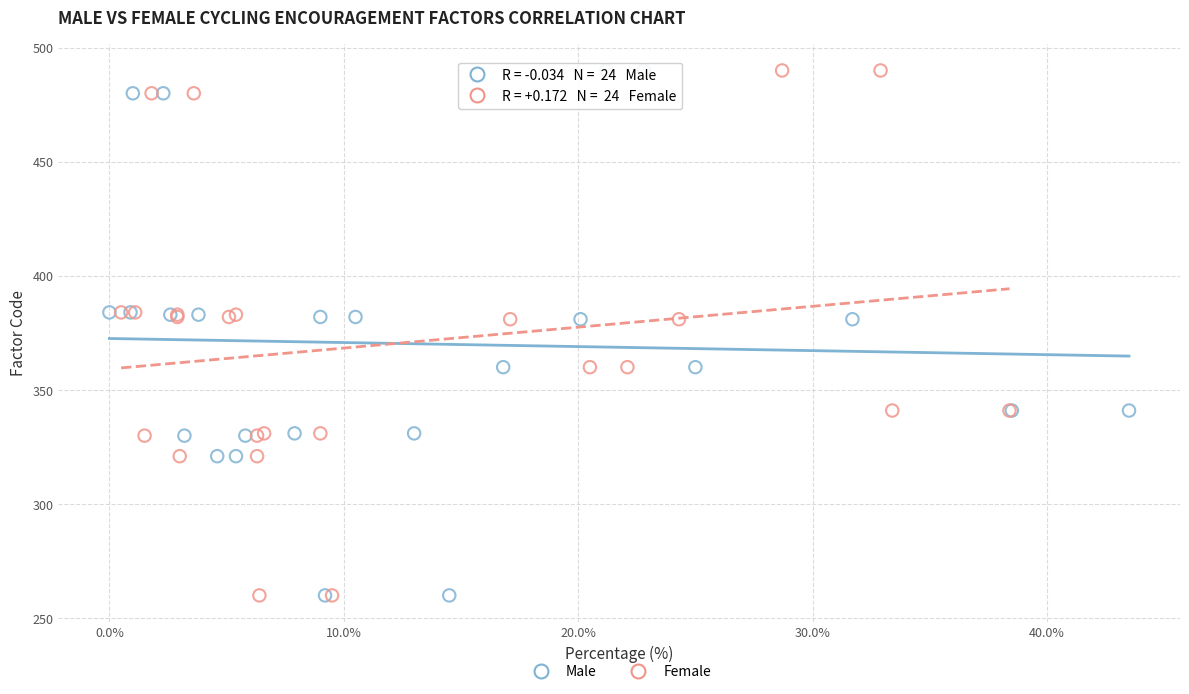

What are all the series names shown in the legend?

Male, Female